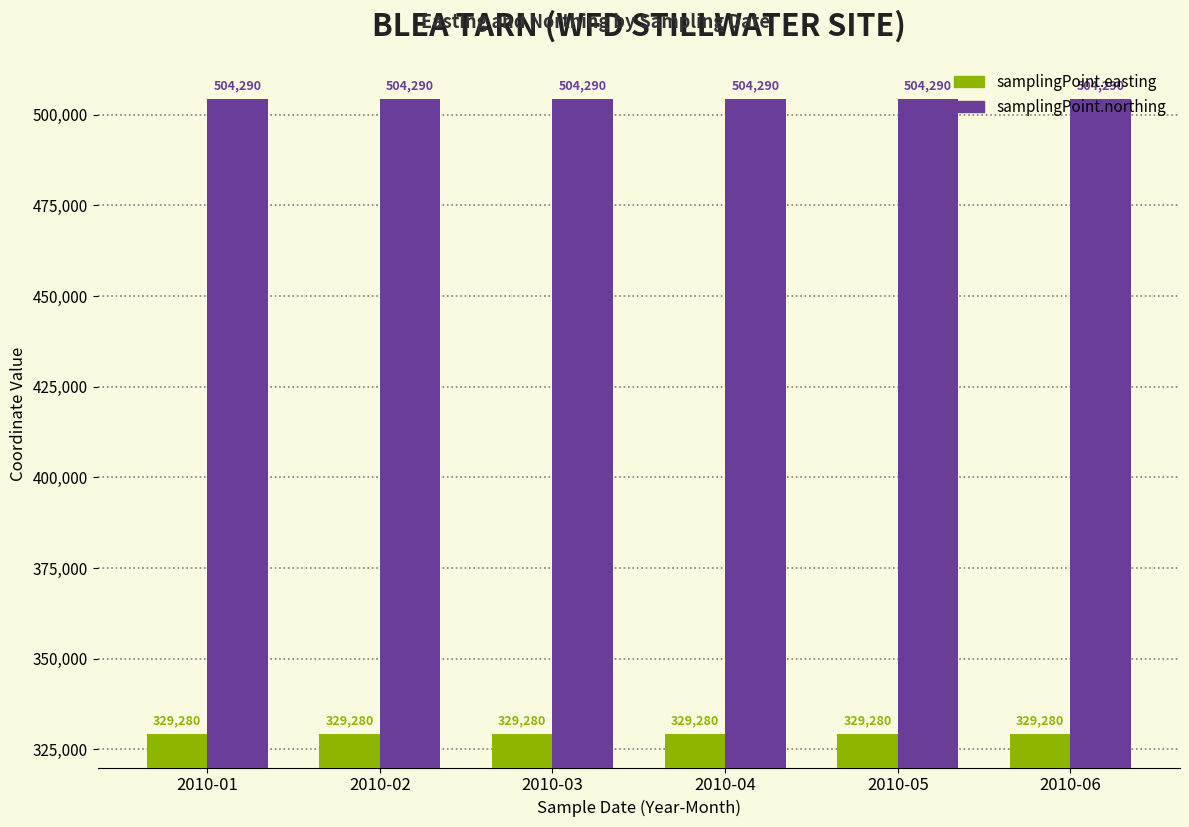

The value of samplingPoint.northing at 2010-03 is 187381. True or false?

False